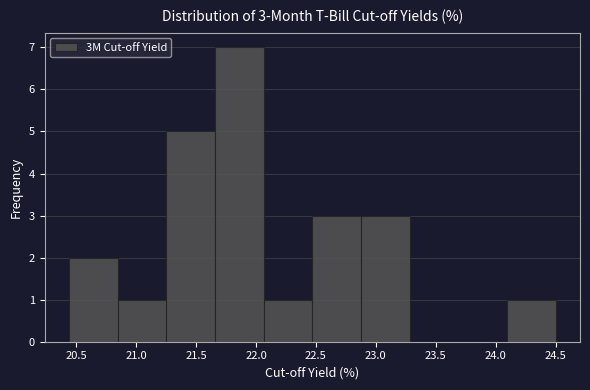

Over which range of the x-axis is the bar tallest?

21.65 to 22.05